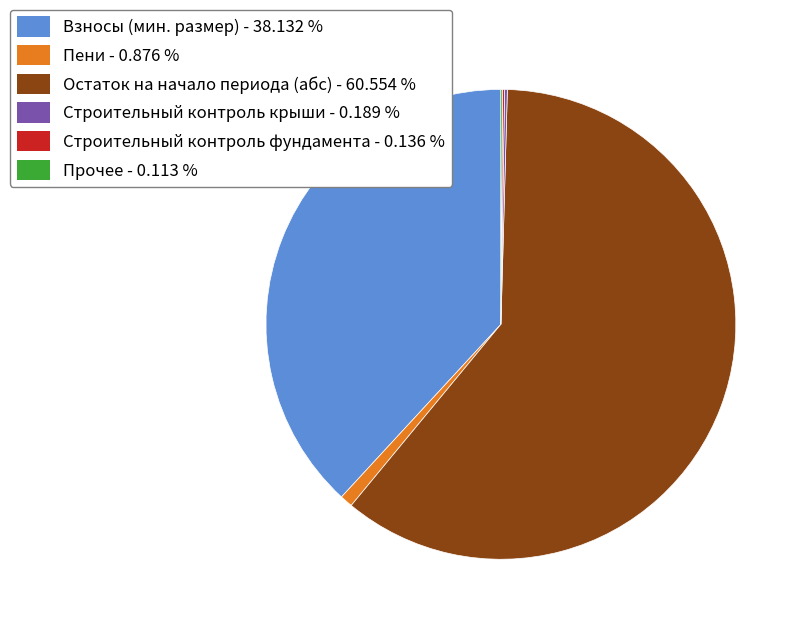

Is there a majority slice in this chart?

Yes